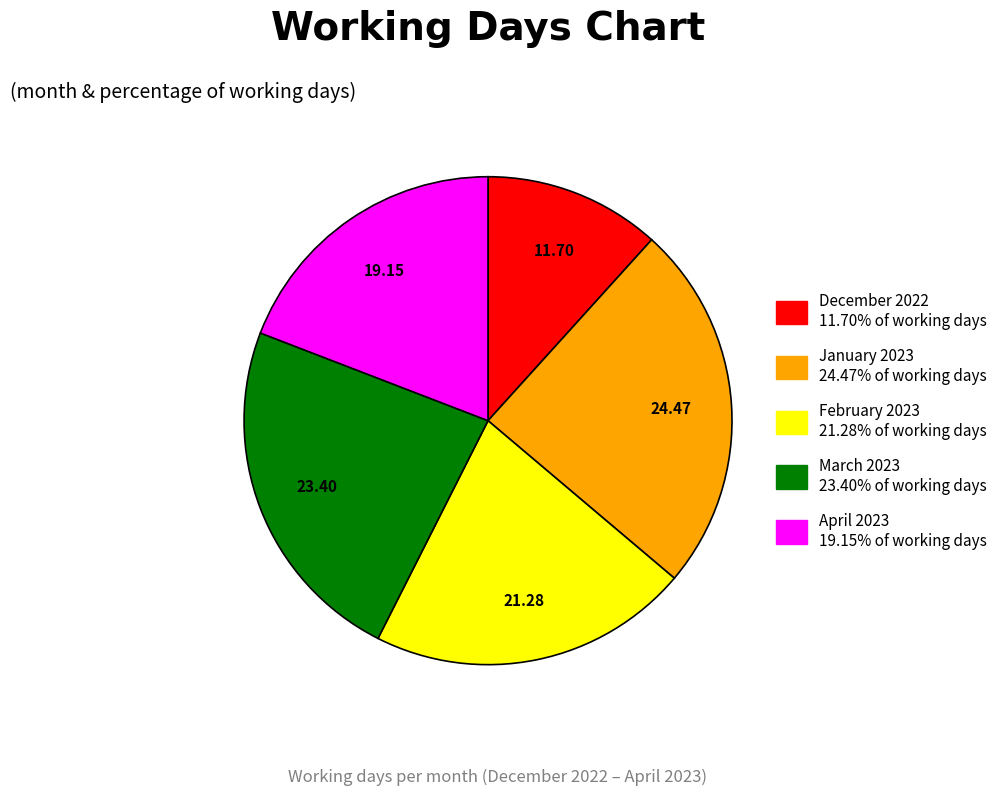

Do April 2023 and January 2023 together represent more than half of the pie?

No